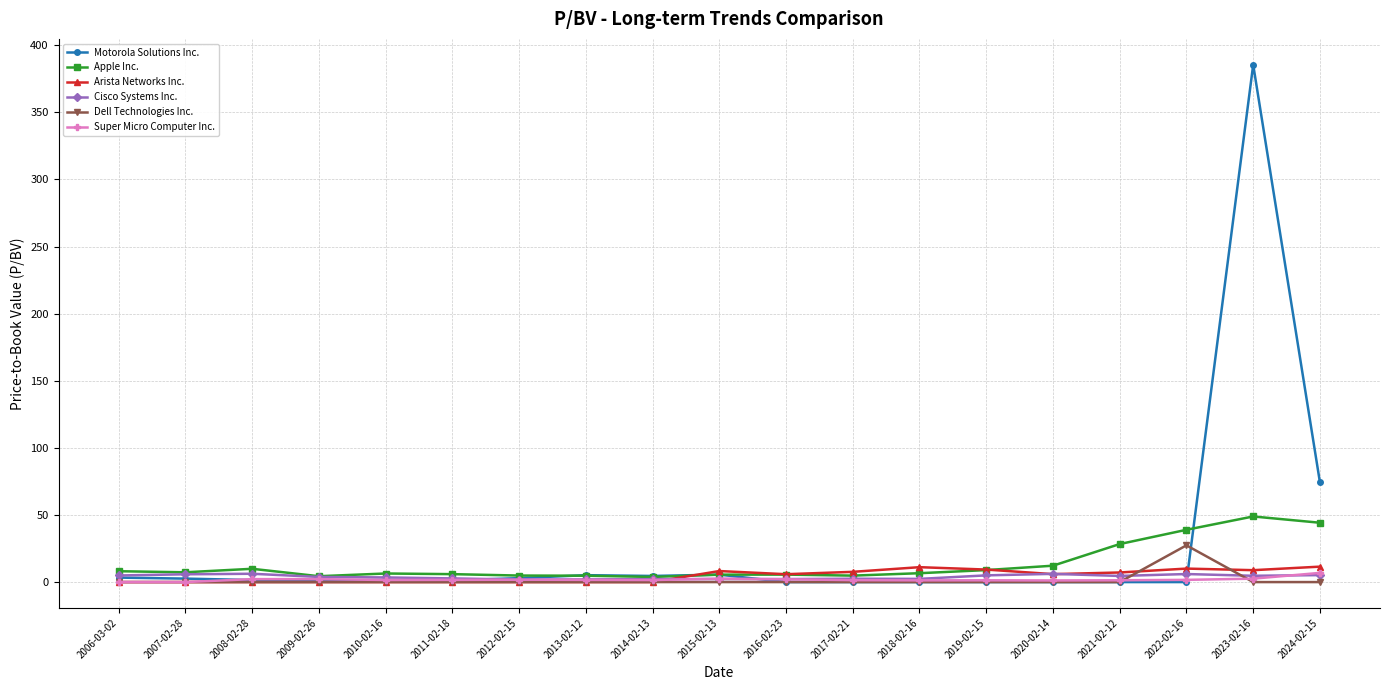

What is the maximum value for Apple Inc.?

48.9